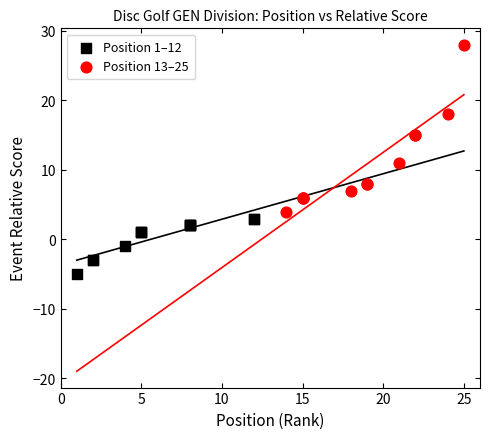

Which series reaches the maximum Y coordinate?

Position 13–25